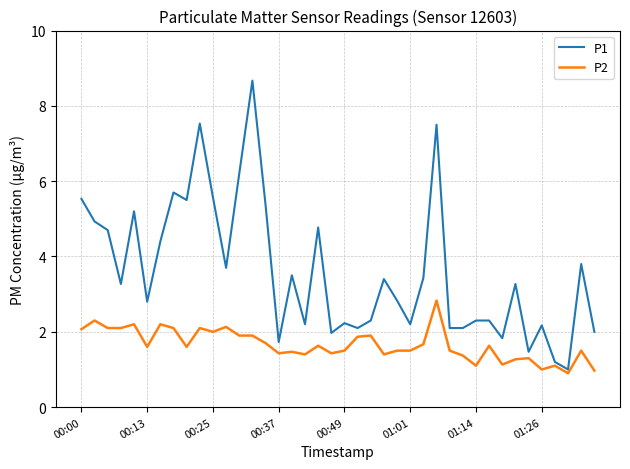

Which series has the largest total across all categories?

P1